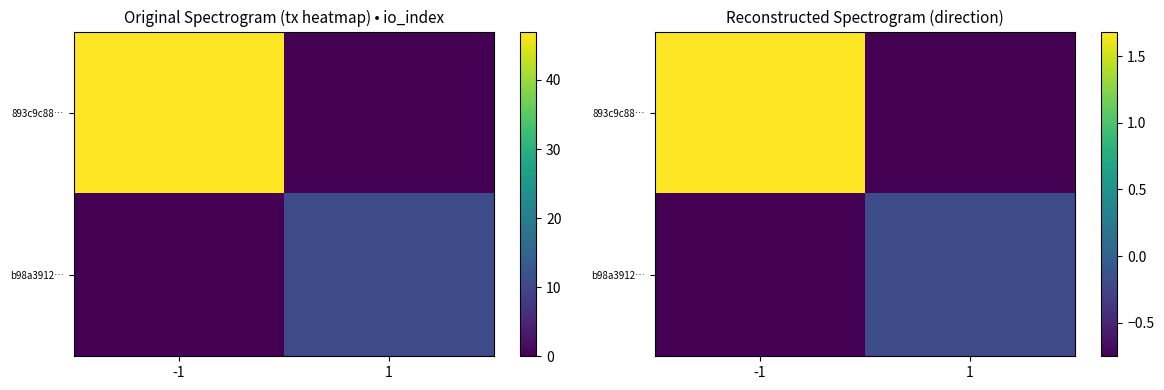

At which category does the chart reach its minimum across all series?

1